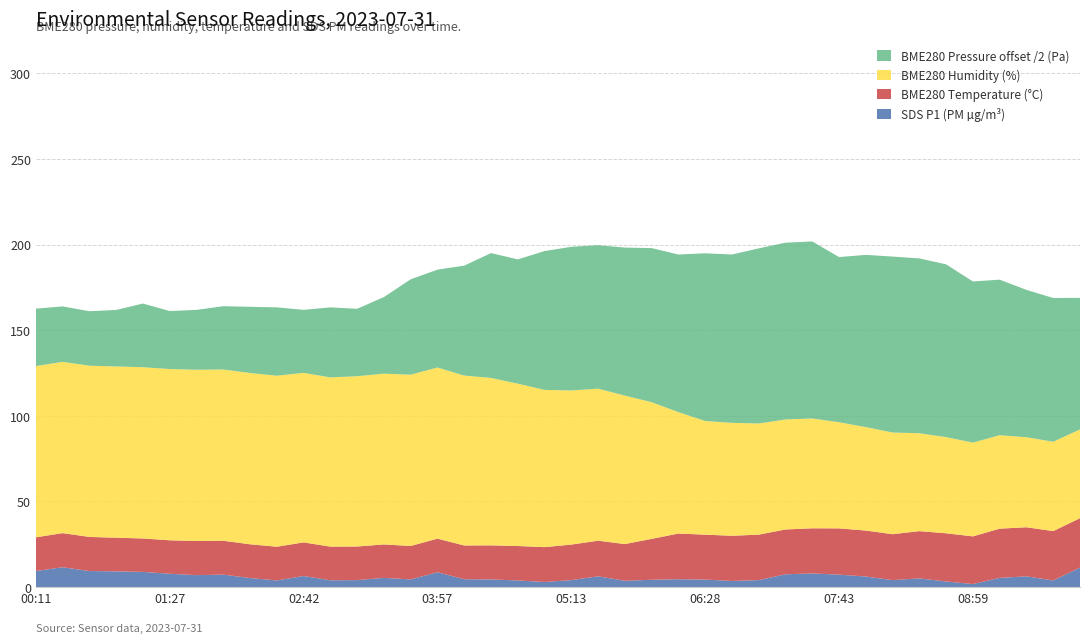

Reading left to right, extract all data points from this chart.

SDS_P1: 00:11=9.4	00:26=11.6	00:41=9.4	00:57=9.2	01:12=8.9	01:27=7.8	01:42=7.0	01:57=7.3	02:12=5.3	02:27=3.9	02:42=6.5	02:57=4.0	03:12=4.1	03:27=5.4	03:42=4.5	03:57=8.7	04:13=4.6	04:28=4.5	04:43=3.9	04:58=3.0	05:13=4.1	05:28=6.3	05:43=3.7	05:58=4.3	06:13=4.6	06:28=4.4	06:43=3.6	06:58=4.1	07:13=7.5	07:28=8.0	07:43=7.3	07:58=6.2	08:13=4.1	08:29=5.1	08:44=3.3	08:59=1.8	09:14=5.4	09:29=6.3	09:44=3.9	09:59=11.4
BME280_humidity: 00:11=100.0	00:26=100.0	00:41=100.0	00:57=100.0	01:12=100.0	01:27=100.0	01:42=100.0	01:57=100.0	02:12=100.0	02:27=99.9	02:42=99.0	02:57=98.8	03:12=99.4	03:27=99.7	03:42=100.0	03:57=99.9	04:13=99.2	04:28=97.8	04:43=94.8	04:58=91.8	05:13=90.0	05:28=88.8	05:43=86.7	05:58=79.8	06:13=70.9	06:28=66.4	06:43=65.9	06:58=64.9	07:13=64.2	07:28=64.1	07:43=62.0	07:58=60.4	08:13=59.4	08:29=57.2	08:44=56.1	08:59=54.8	09:14=54.6	09:29=52.6	09:44=52.2	09:59=51.9
BME280_temperature: 00:11=19.7	00:26=19.9	00:41=19.9	00:57=19.6	01:12=19.5	01:27=19.5	01:42=19.9	01:57=19.8	02:12=19.7	02:27=19.7	02:42=19.6	02:57=19.6	03:12=19.6	03:27=19.5	03:42=19.5	03:57=19.6	04:13=19.7	04:28=19.9	04:43=20.1	04:58=20.4	05:13=20.7	05:28=20.8	05:43=21.4	05:58=23.9	06:13=26.7	06:28=26.2	06:43=26.4	06:58=26.6	07:13=26.2	07:28=26.4	07:43=27.0	07:58=26.8	08:13=26.8	08:29=27.6	08:44=28.1	08:59=27.8	09:14=28.7	09:29=28.7	09:44=28.8	09:59=28.9
BME280_pressure_norm: 00:11=99667.0	00:26=99664.8	00:41=99663.6	00:57=99666.0	01:12=99674.4	01:27=99667.7	01:42=99669.9	01:57=99673.9	02:12=99677.3	02:27=99679.8	02:42=99673.6	02:57=99681.8	03:12=99678.7	03:27=99689.4	03:42=99711.4	03:57=99714.2	04:13=99728.4	04:28=99745.8	04:43=99745.1	04:58=99762.1	05:13=99767.8	05:28=99767.5	05:43=99772.9	05:58=99779.9	06:13=99784.1	06:28=99795.8	06:43=99796.6	06:58=99804.5	07:13=99806.4	07:28=99806.8	07:43=99792.9	07:58=99801.1	08:13=99805.5	08:29=99804.2	08:44=99801.8	08:59=99788.2	09:14=99781.6	09:29=99772.0	09:44=99767.9	09:59=99753.6